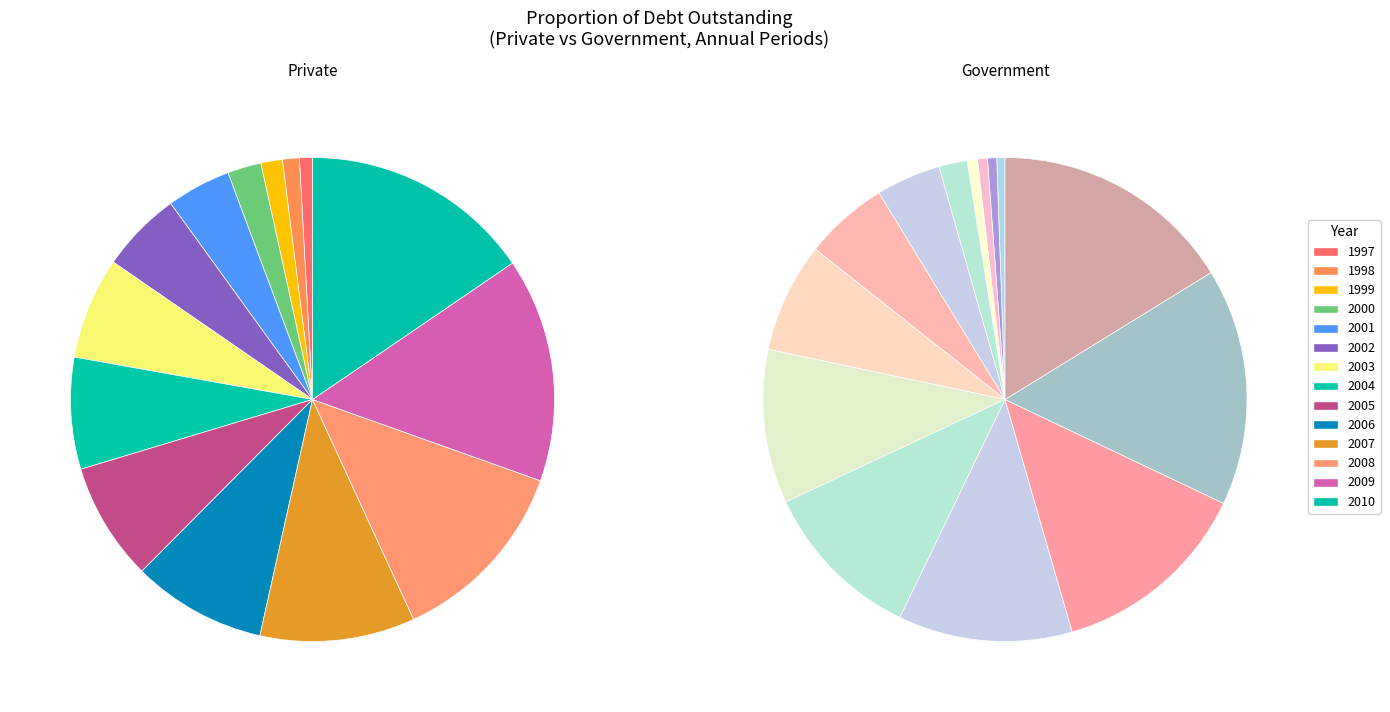

What is the smallest slice in the pie chart?

1997